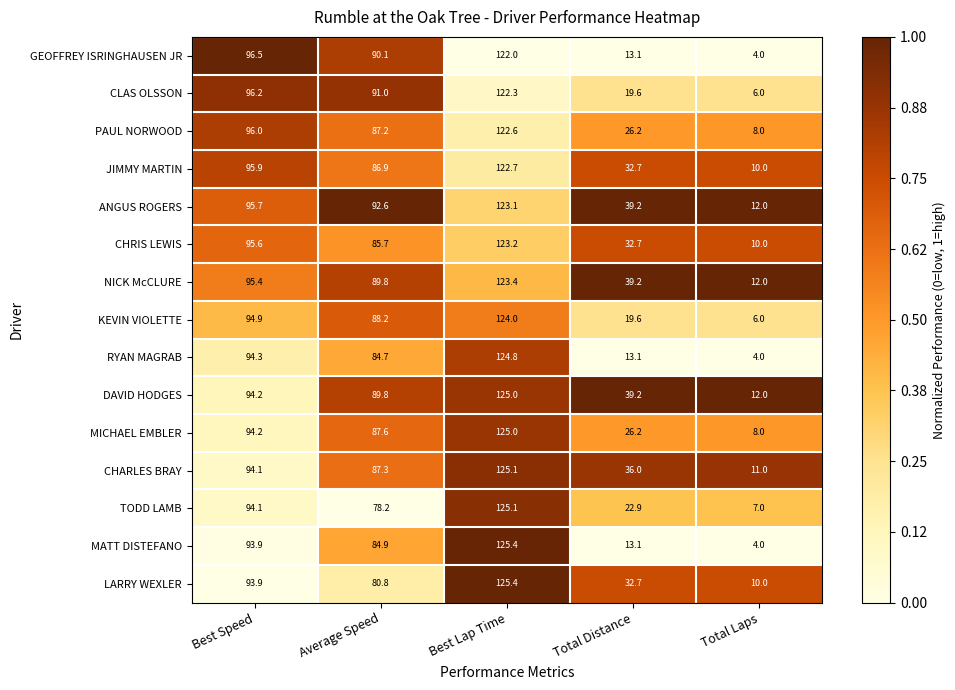

Which series has the widest spread of values?

MATT DISTEFANO